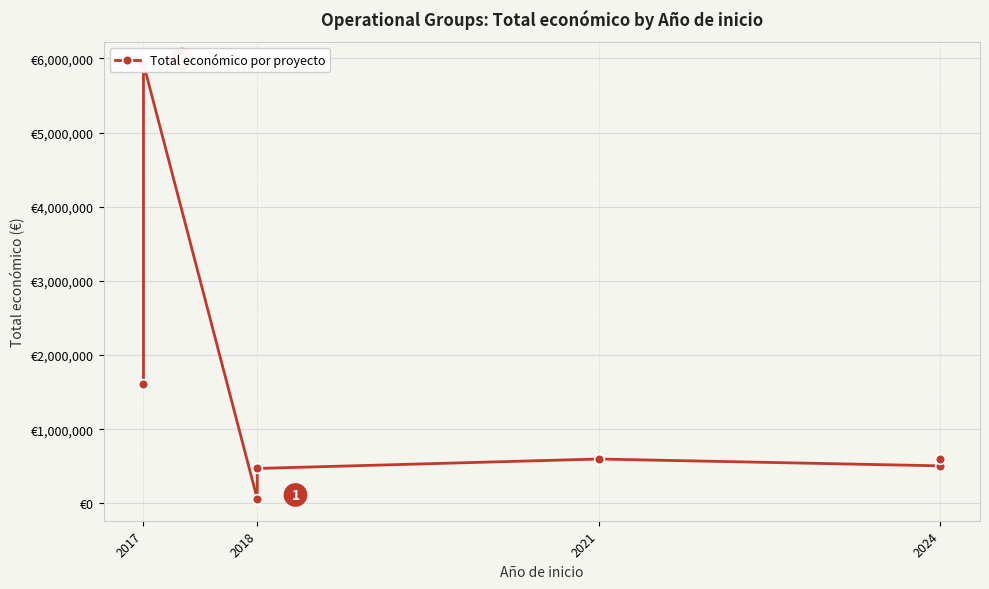

Approximately how many times larger is the value at 2018 compared to 2017?

0.3